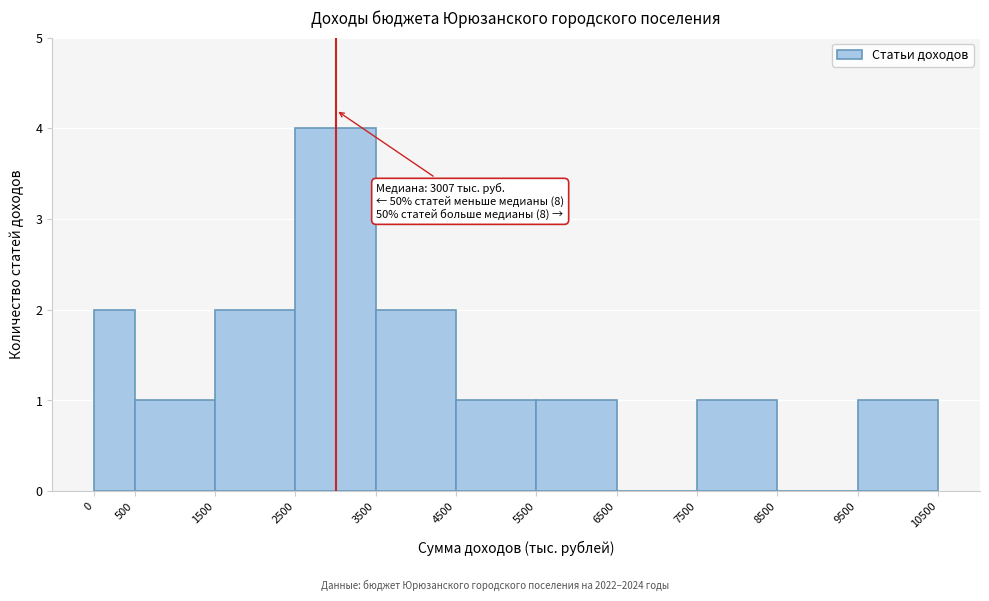

Which range on the x-axis has the tallest bar?

2500 to 3500